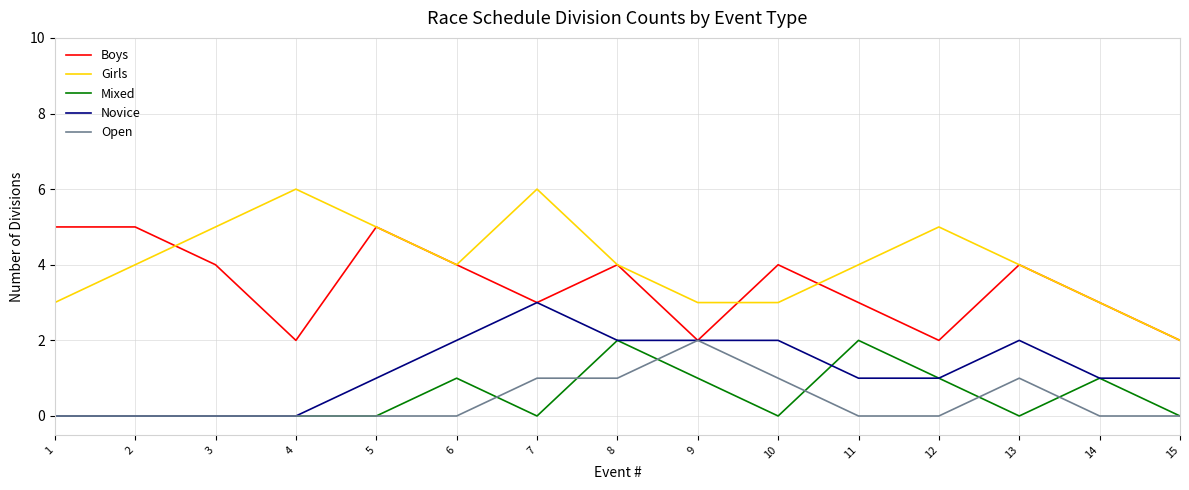

Is it true that Open equals 1 at 14?

False